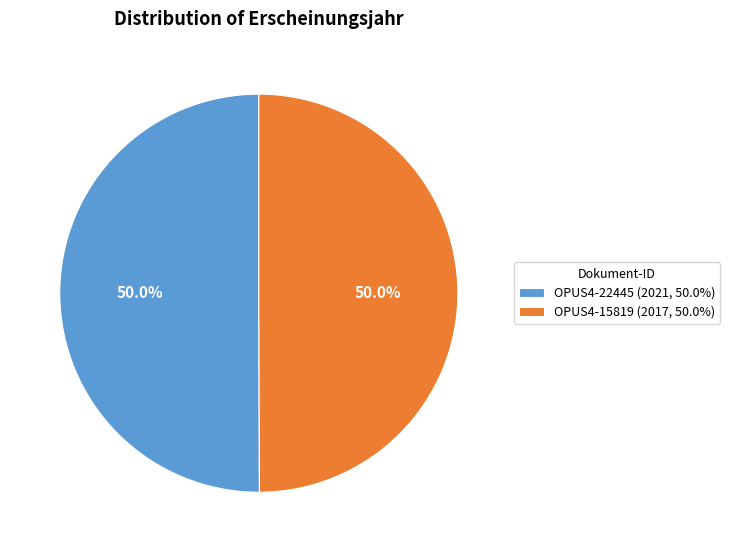

What percentage do OPUS4-15819 (2017, 50.0%) and OPUS4-22445 (2021, 50.0%) together represent?

100.0%